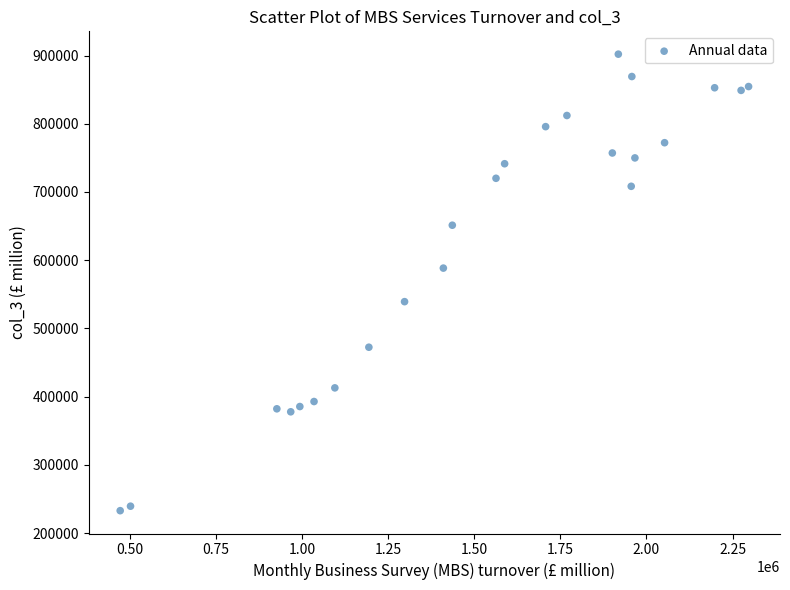

What is the range of X values (max minus min)?

1824640.8